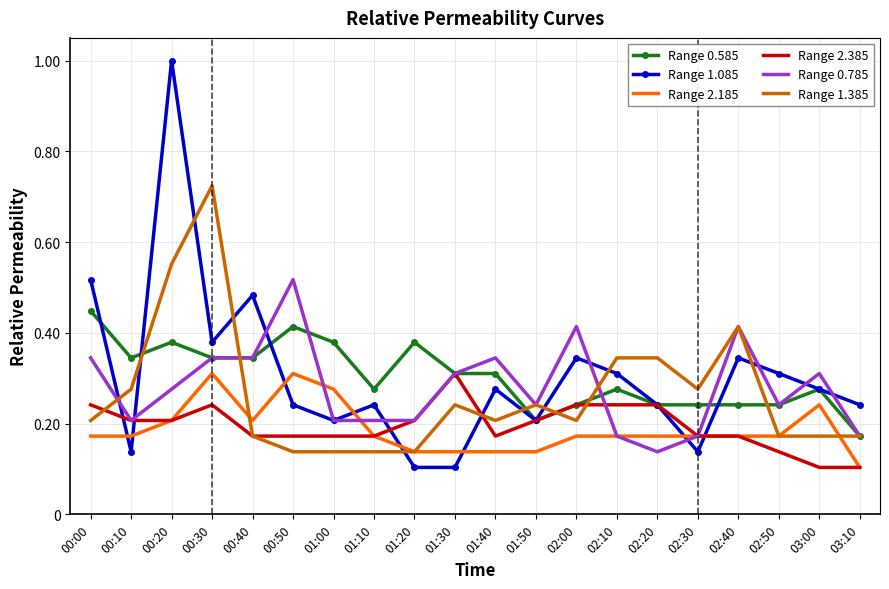

Is the value of Range 1.385 at 03:00 greater than the value of Range 0.585 at 00:50?

No